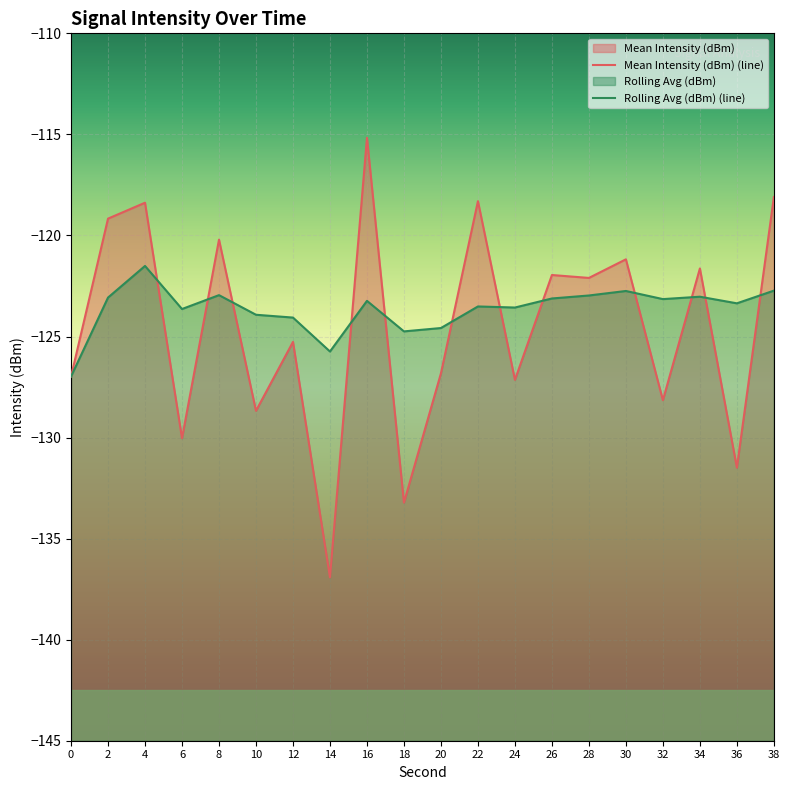

What is the difference between the second highest and second lowest values in the Mean Intensity (dBm) series?

15.1